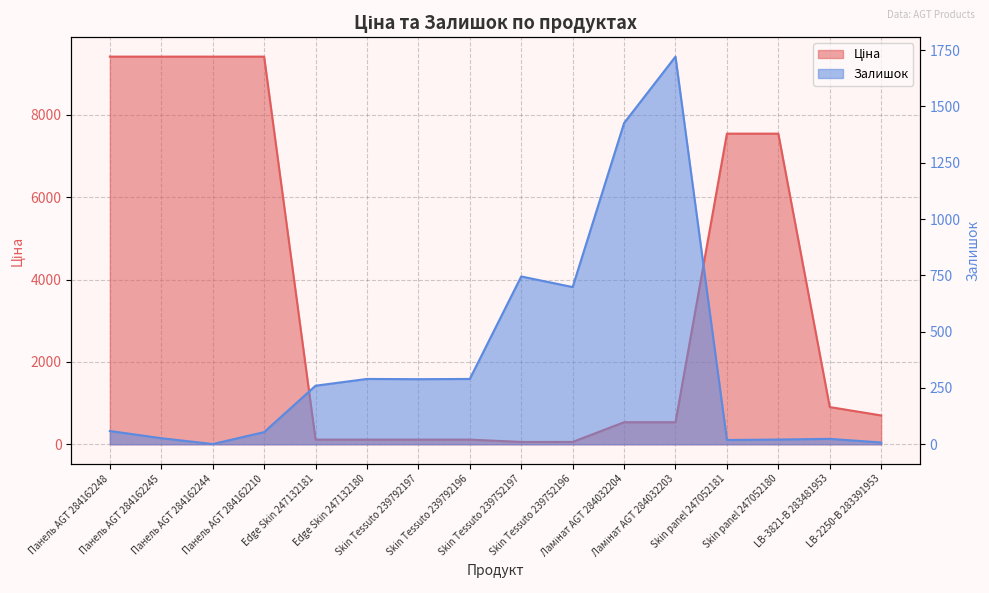

Is it true that Залишок equals 54.0 at Панель AGT 284162210?

True